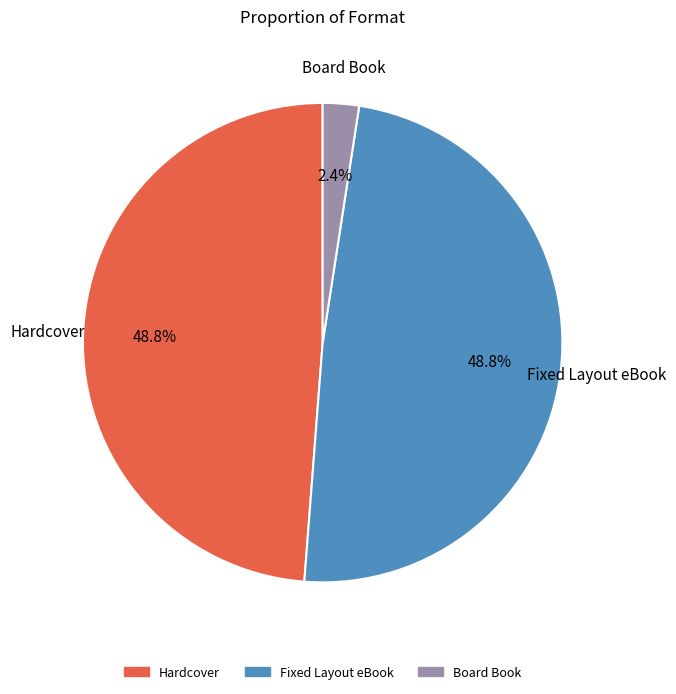

To the nearest percent, what is the difference between the Board Book and Fixed Layout eBook slice percentages?

46%